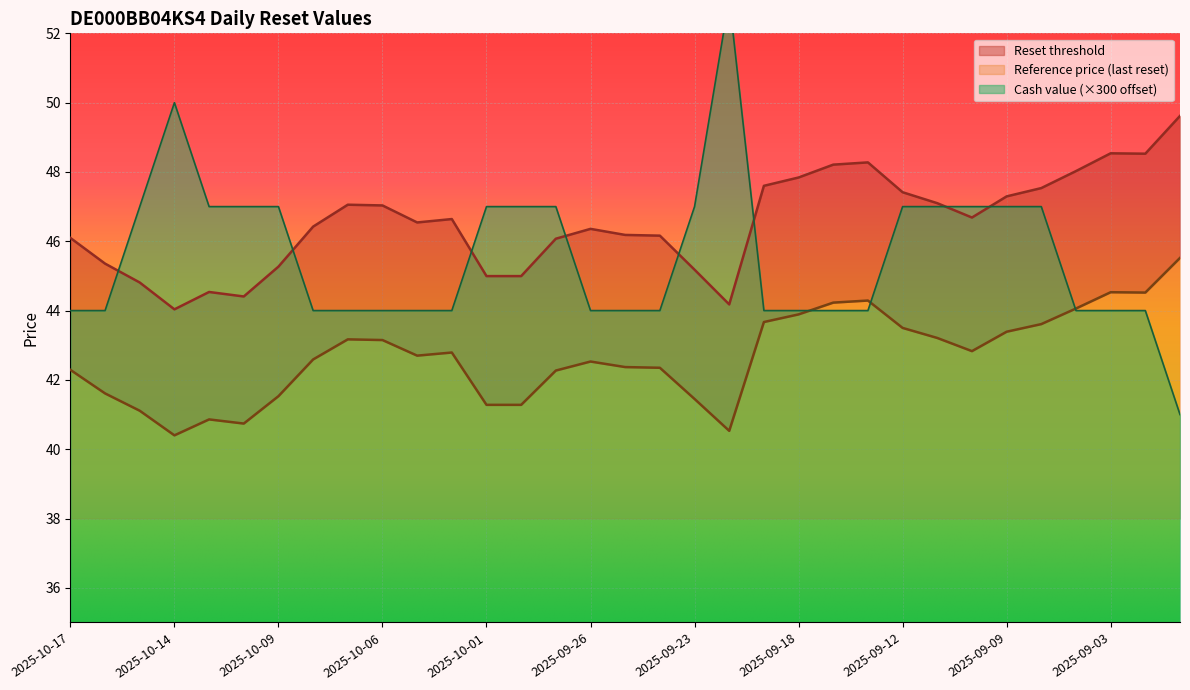

Where is the first local maximum for Reset threshold?

2025-10-13